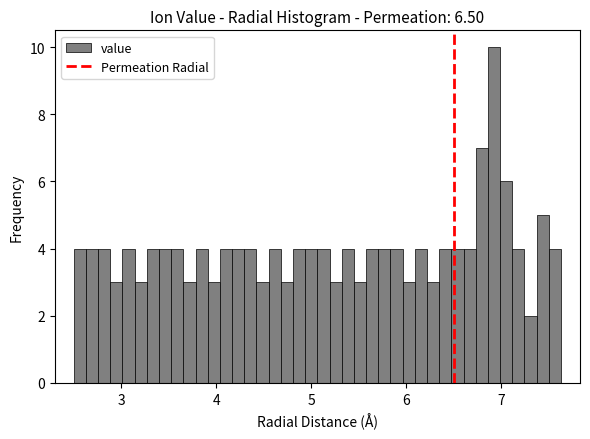

Around what value on the x-axis is the tallest bar? Give the approximate position of its centre, as read against the axis.

6.9